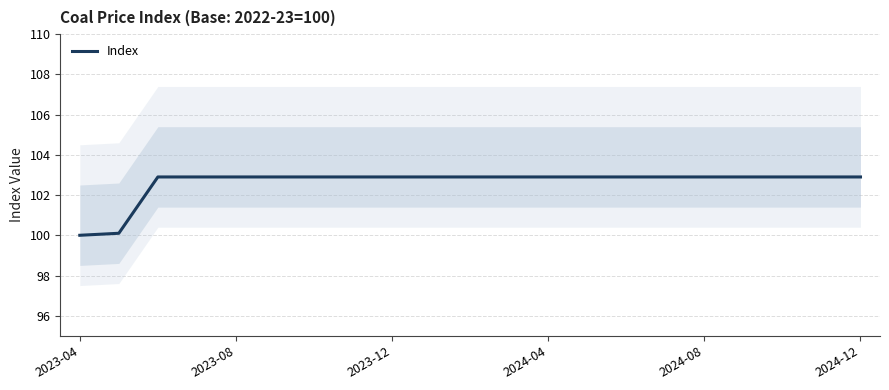

How many lines are shown in the chart?

1